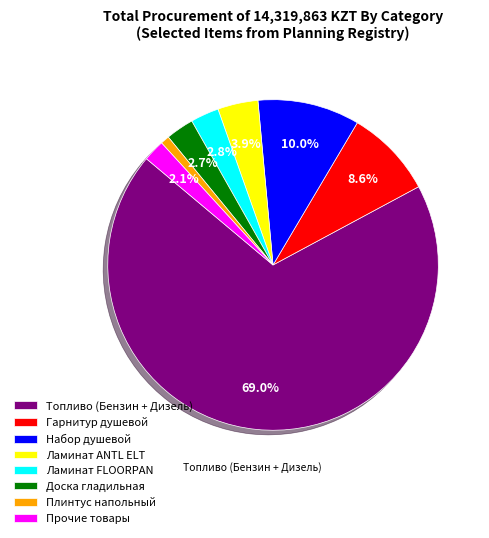

To the nearest percent, what percentage of the pie is Ламинат ANTL ELT?

4%